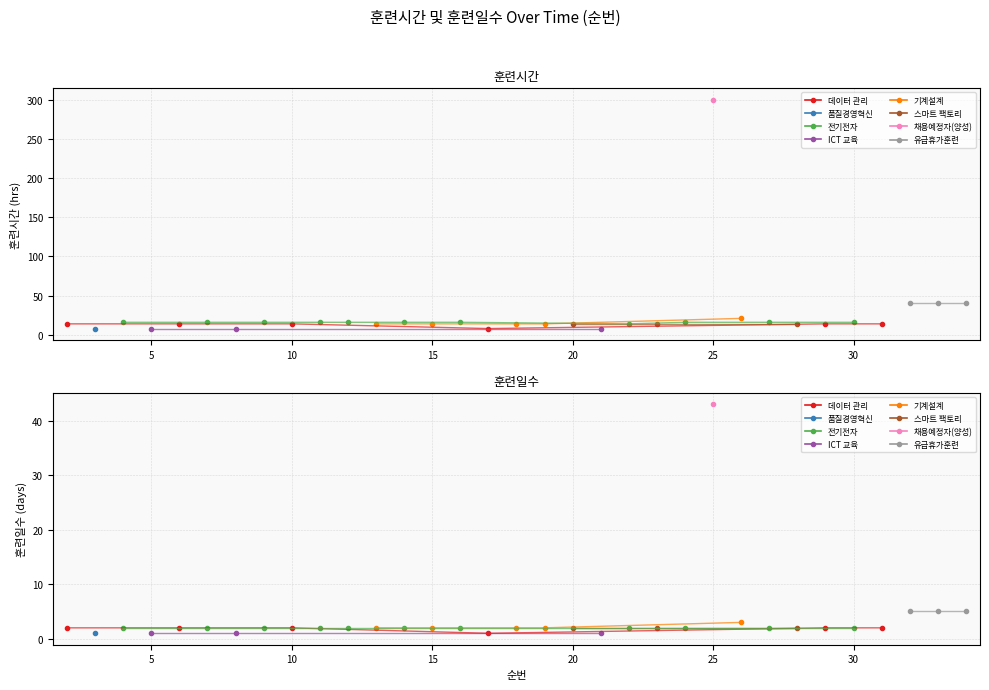

Rank the series at 7 from highest to lowest value.

훈련시간, 훈련일수